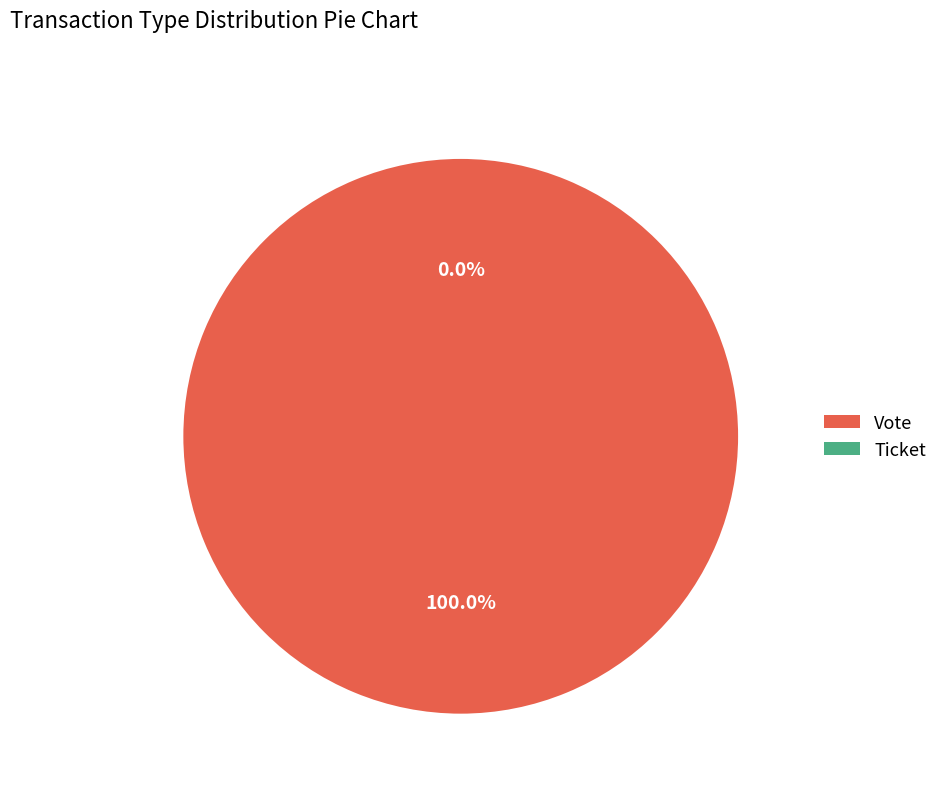

Does Ticket represent more than half of the total?

No